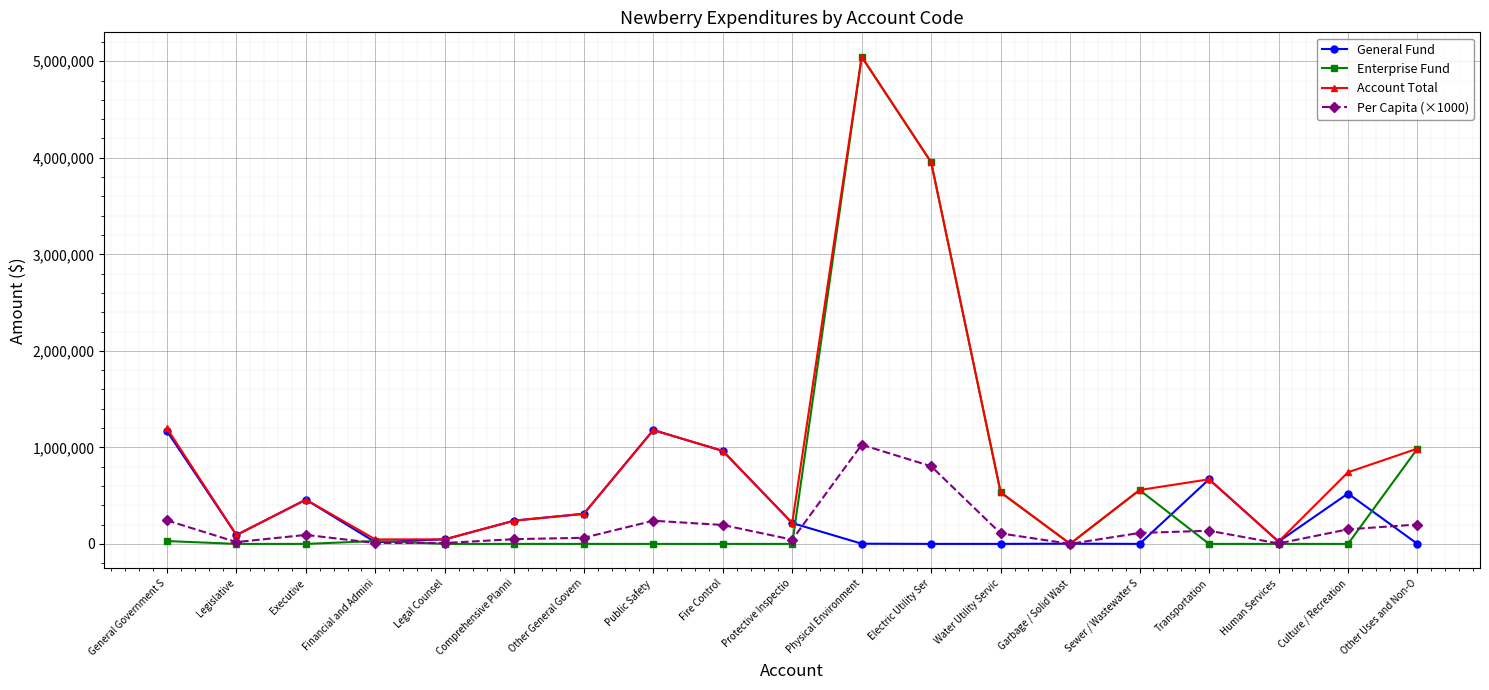

What is the spread (max minus min) of values at Public Safety?

1179275.0